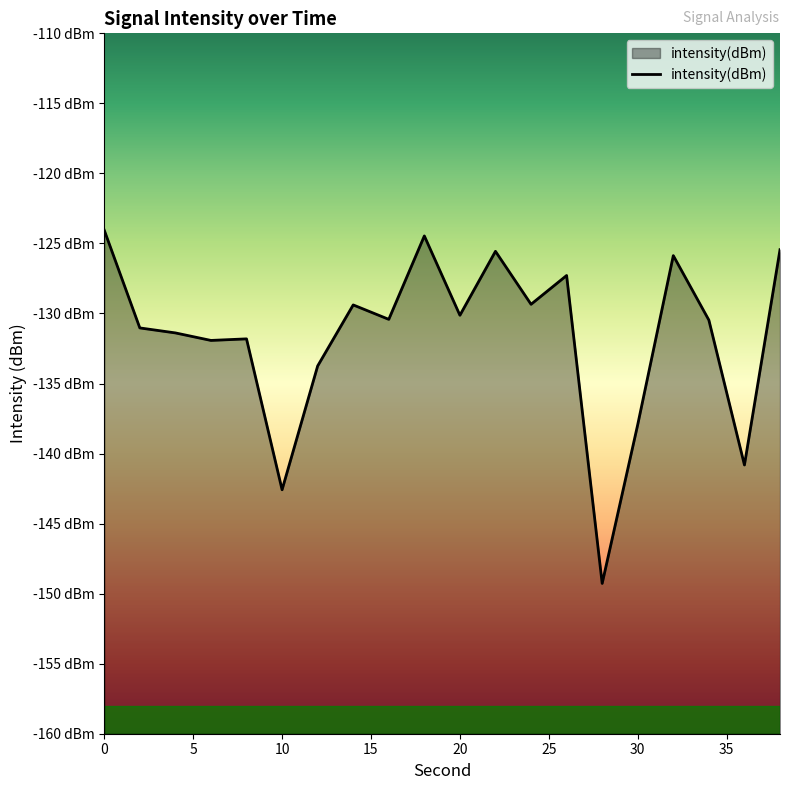

Is it true that the value at 2 is -223.1?

False